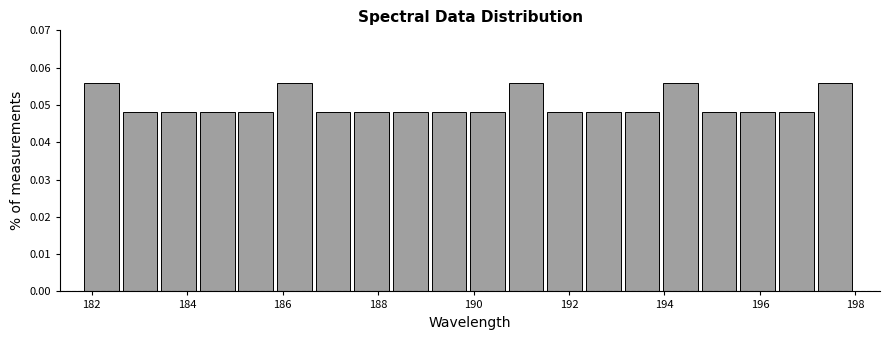

Reading left to right, list every bar in this chart as the range it spans on the x-axis followed by its height. Neither the bar edges nor the heights are printed on the chart, so give them approximately, as read against the axes.

181.8 to 182.6: 0.056
182.6 to 183.4: 0.048
183.4 to 184.2: 0.048
184.2 to 185.0: 0.048
185.0 to 185.8: 0.048
185.8 to 186.6: 0.056
186.6 to 187.6: 0.048
187.6 to 188.4: 0.048
188.4 to 189.2: 0.048
189.2 to 190.0: 0.048
190.0 to 190.8: 0.048
190.8 to 191.6: 0.056
191.6 to 192.4: 0.048
192.4 to 193.2: 0.048
193.2 to 194.0: 0.048
194.0 to 194.8: 0.056
194.8 to 195.6: 0.048
195.6 to 196.4: 0.048
196.4 to 197.2: 0.048
197.2 to 198.0: 0.056